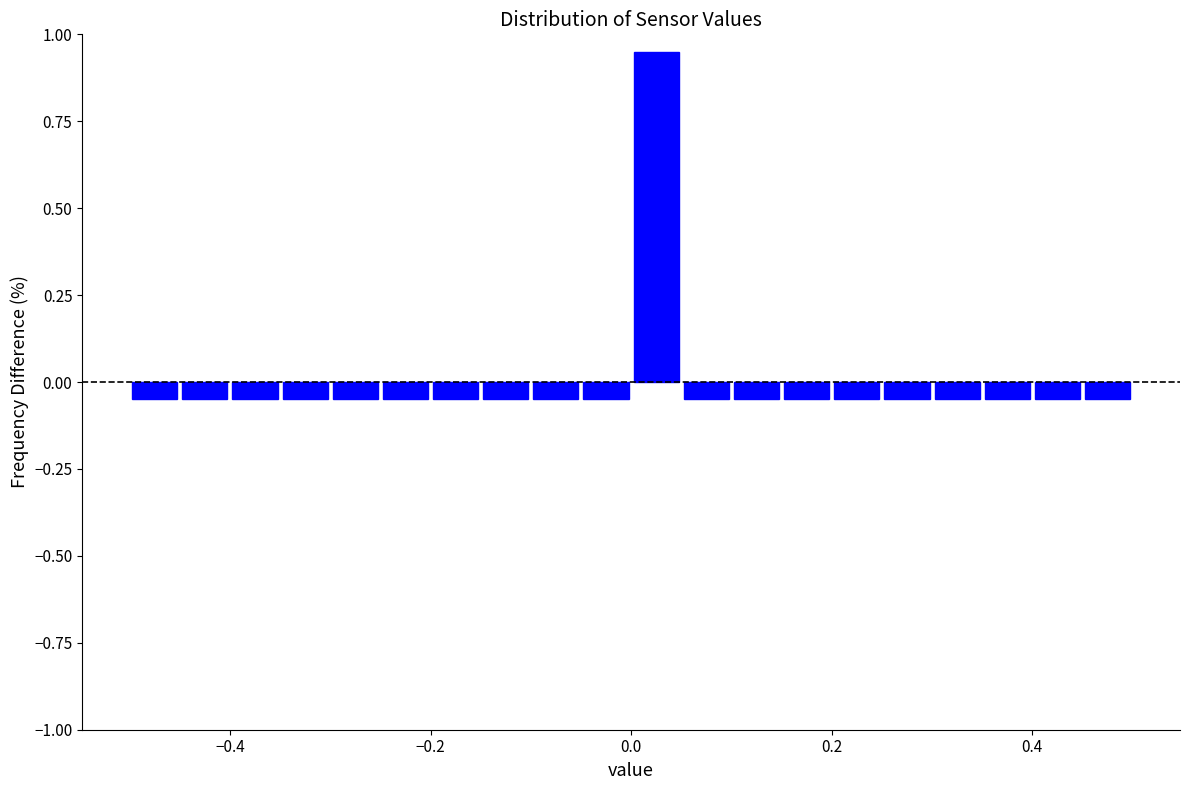

Around what value on the x-axis is the tallest bar? Give the approximate position of its centre, as read against the axis.

0.02